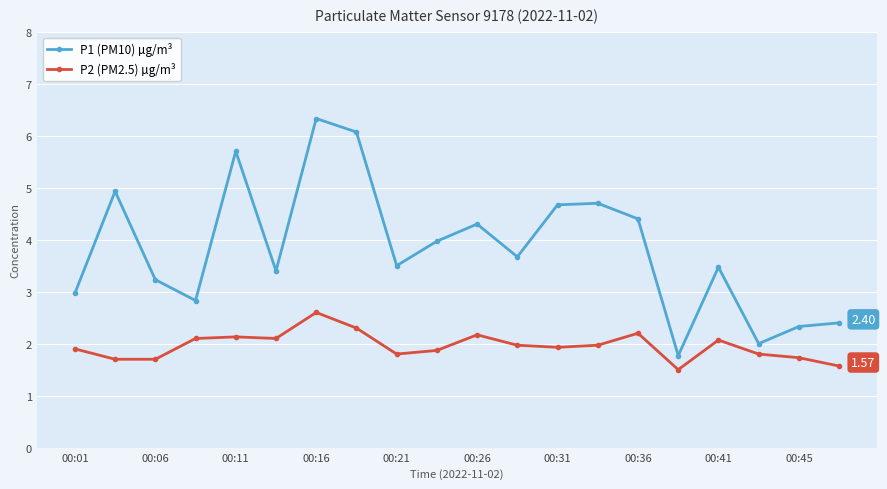

What is the sum of all P1 (PM10) µg/m³ values?

76.6